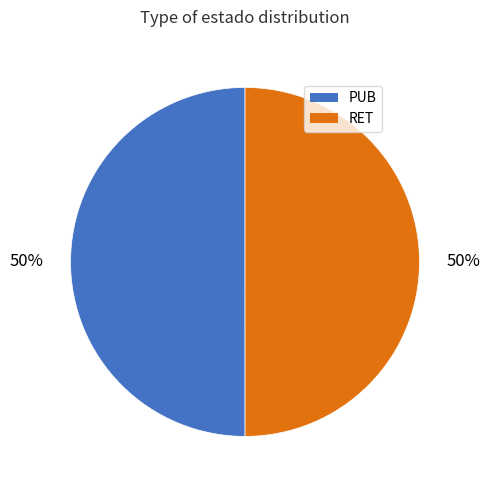

The RET slice represents 50% of the pie. True or false?

True